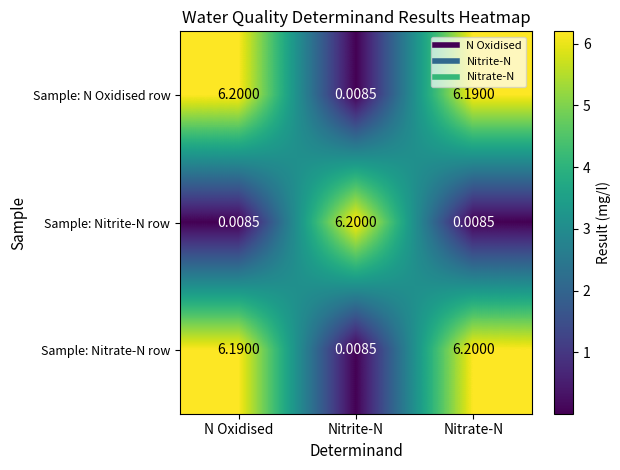

Is the value of Sample: N Oxidised row at N Oxidised greater than the value of Sample: Nitrite-N row at N Oxidised?

Yes